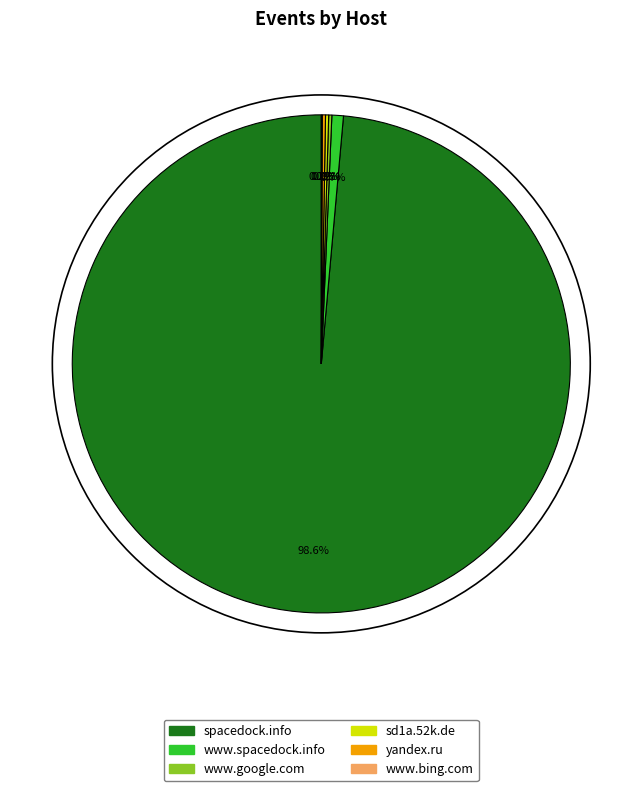

Does spacedock.info account for over 50% of the chart?

Yes